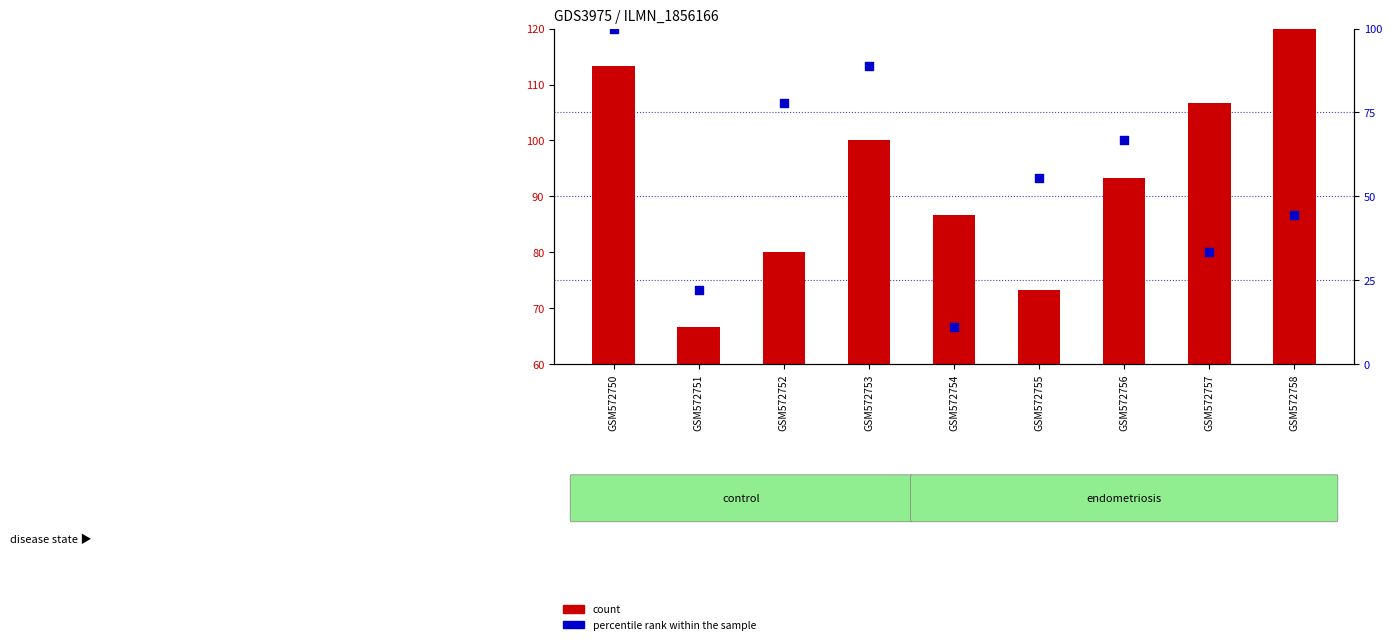

Which series has the largest total across all categories?

count